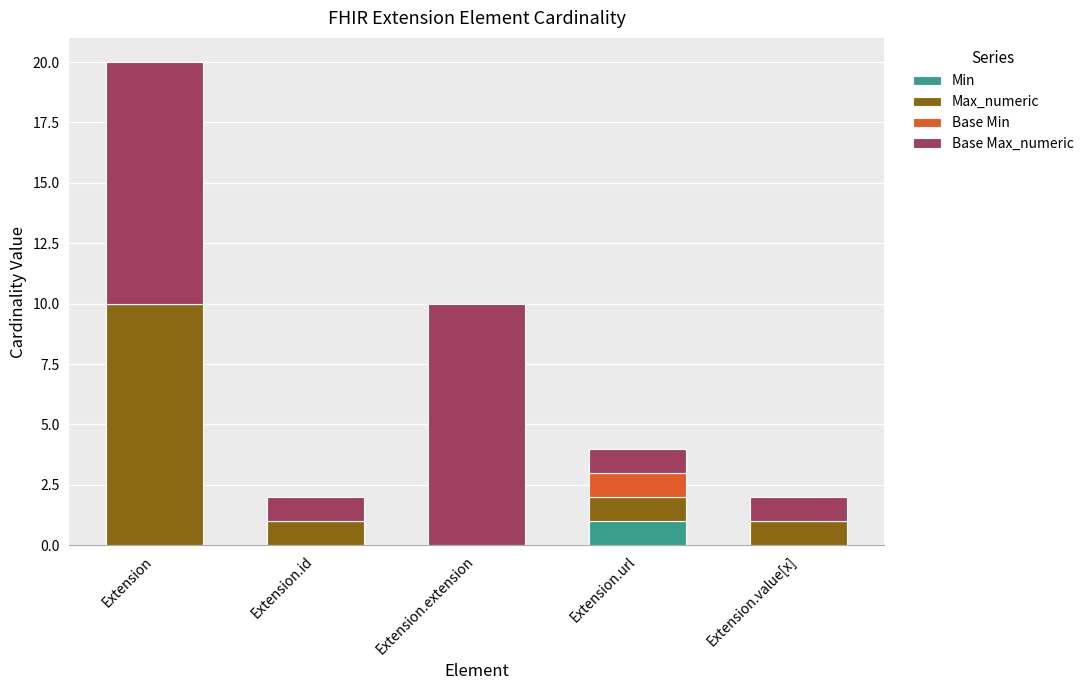

What is the total value across all series at Extension?

20